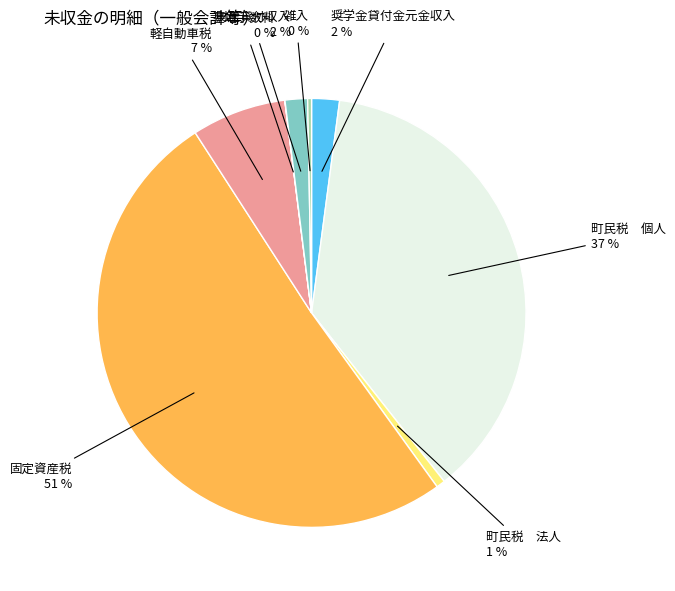

To the nearest percent, what is the average slice percentage?

12%